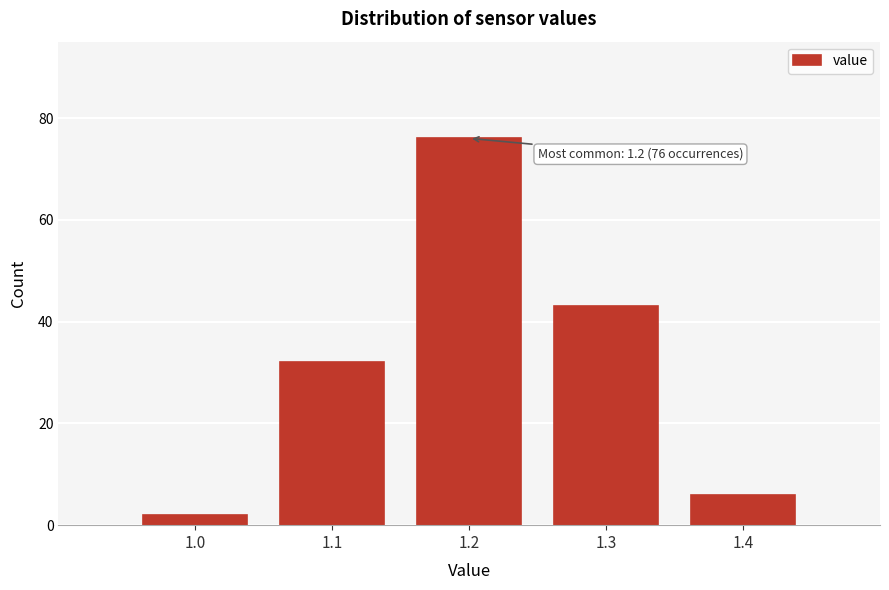

Over which range of the x-axis is the bar tallest?

1.15 to 1.25